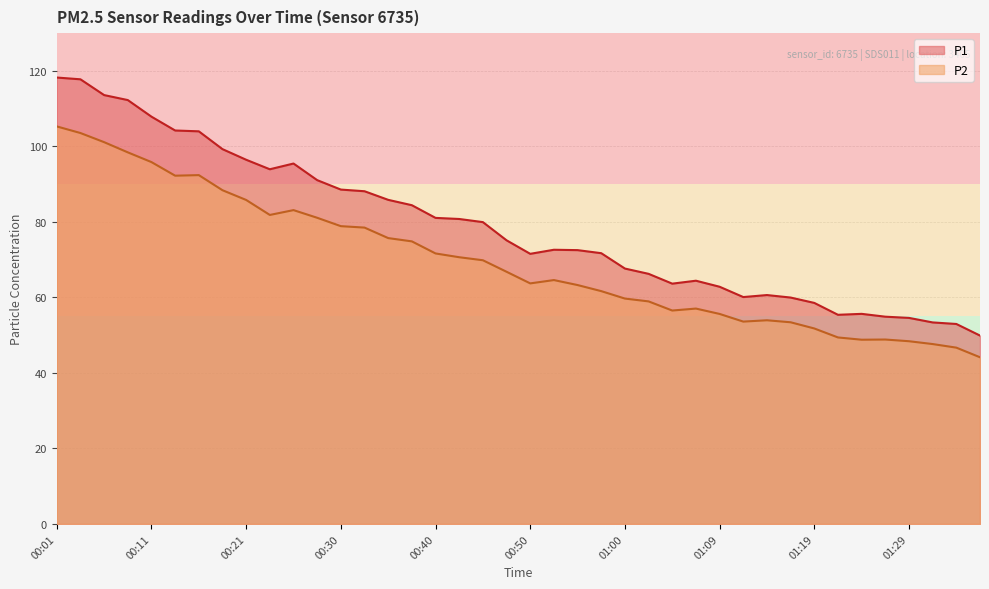

True or false: P1 and P2 cross at least once.

False